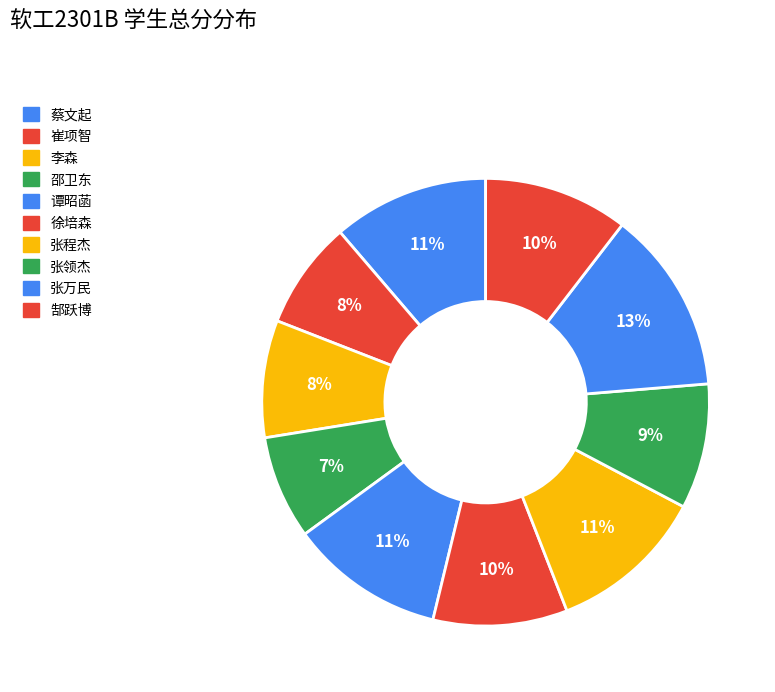

What percentage is NOT represented by 李森?

91.5%